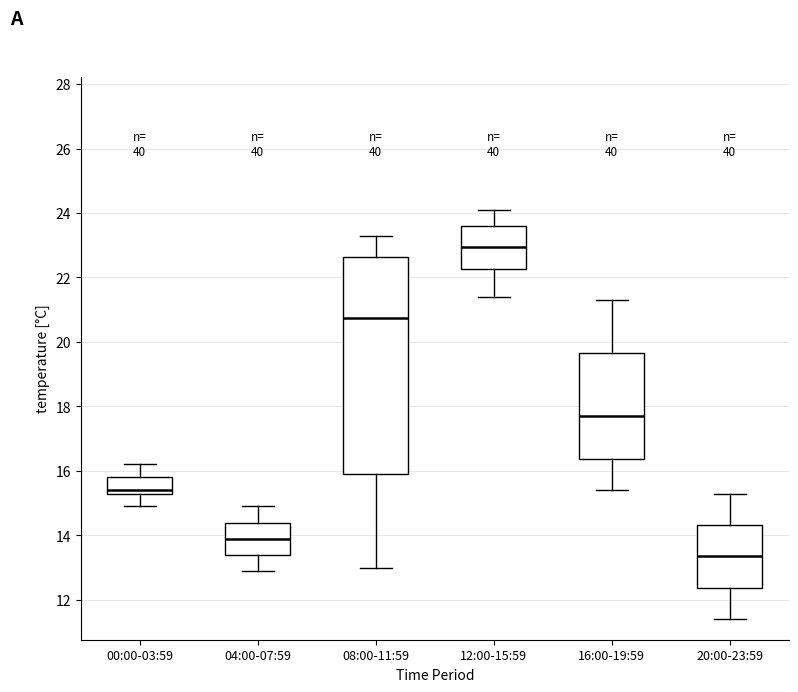

Reading left to right, read every box against the y-axis: the position of its median line, the range the box covers, and the ends of its whiskers. The values are not printed on the chart, so give them approximately, as read against the axis.

00:00-03:59: median 15.4, box 15.2 to 15.8, whiskers 15.0 to 16.2
04:00-07:59: median 14.0, box 13.4 to 14.4, whiskers 13.0 to 15.0
08:00-11:59: median 20.8, box 16.0 to 22.6, whiskers 13.0 to 23.4
12:00-15:59: median 23.0, box 22.2 to 23.6, whiskers 21.4 to 24.2
16:00-19:59: median 17.8, box 16.4 to 19.6, whiskers 15.4 to 21.4
20:00-23:59: median 13.4, box 12.4 to 14.4, whiskers 11.4 to 15.4